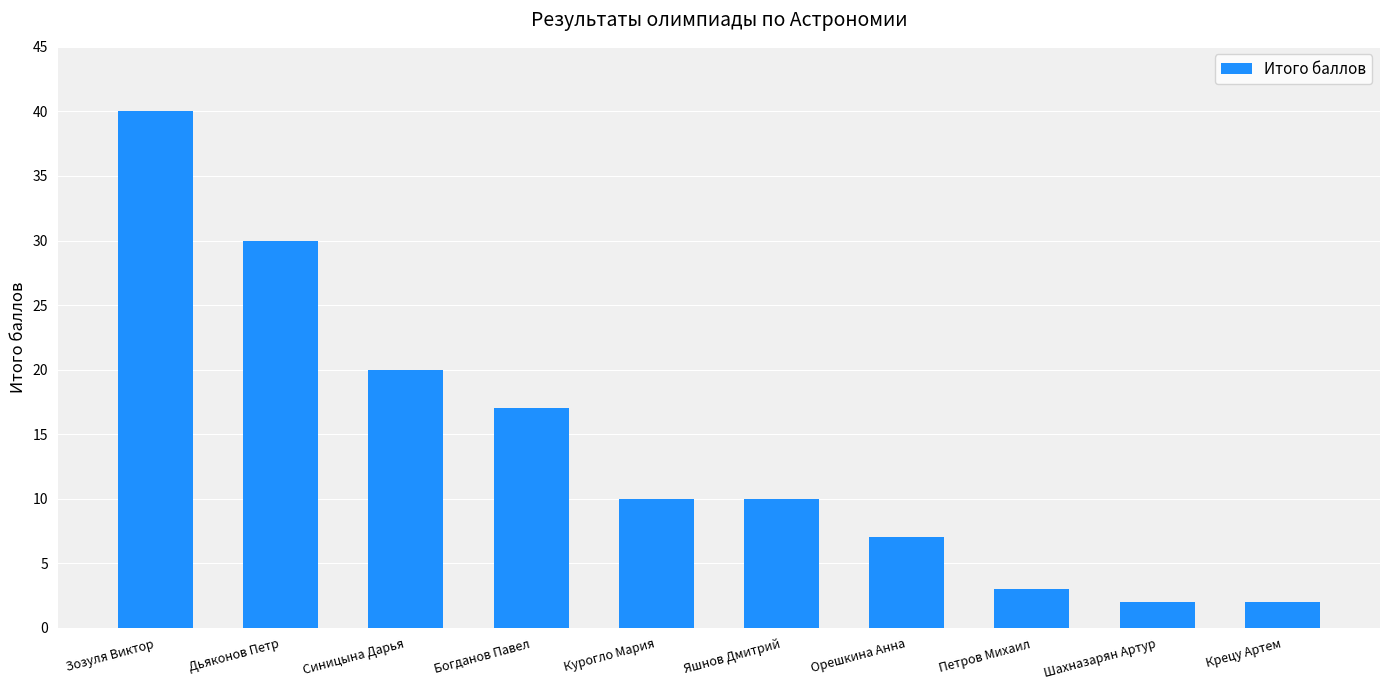

At which label is the value closest to 21?

Синицына Дарья